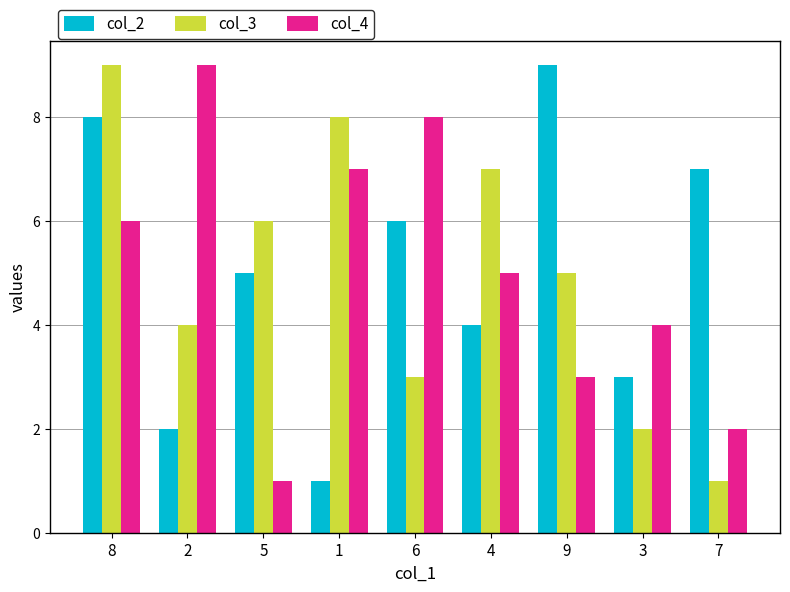

What position from the left is 9?

7